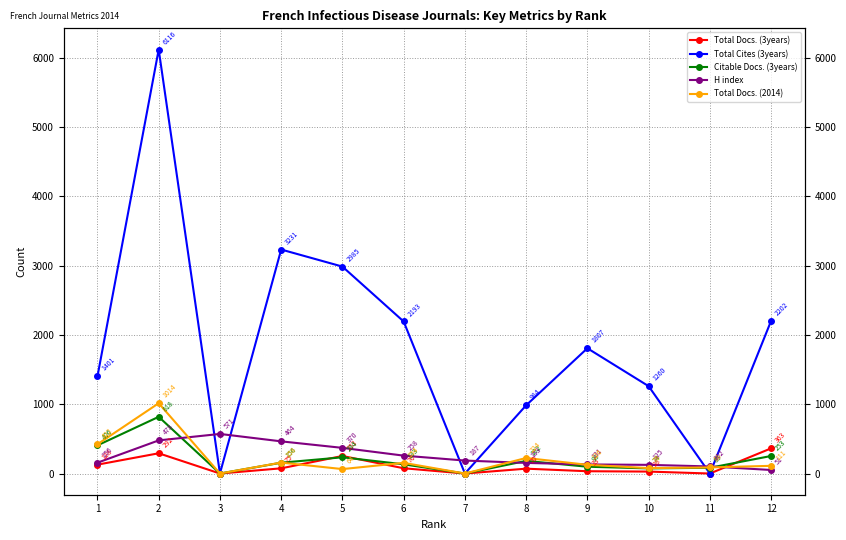

Between 1 and 2, which is larger?

2